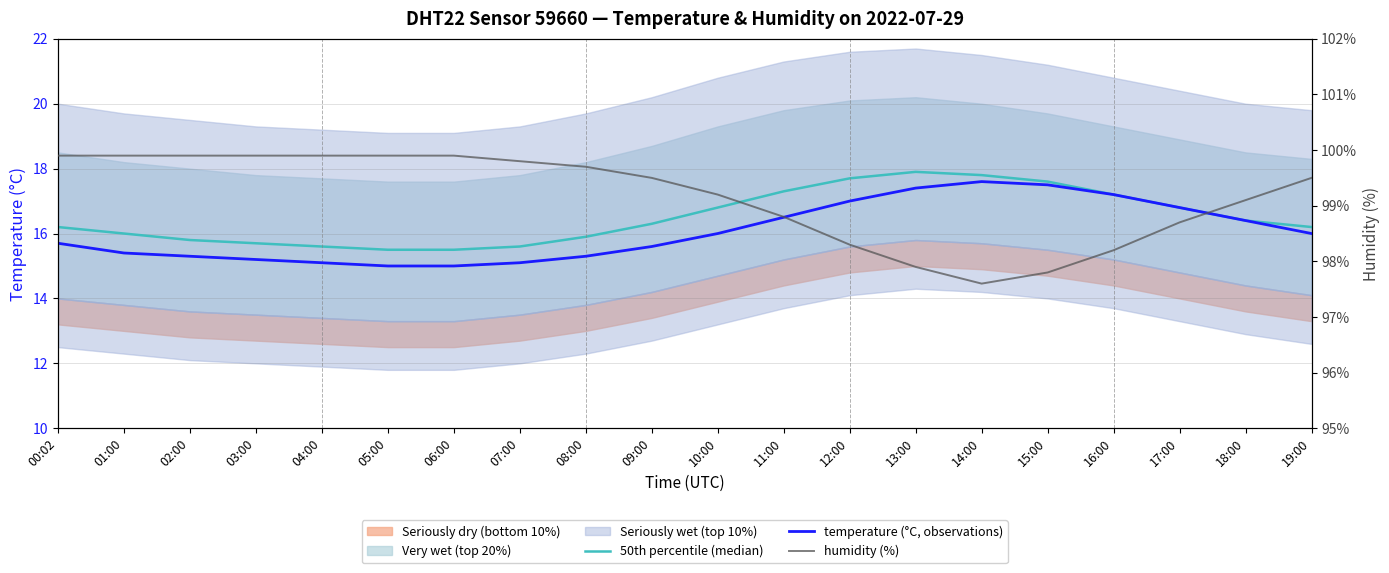

At which label does humidity (%) reach its minimum?

14:00